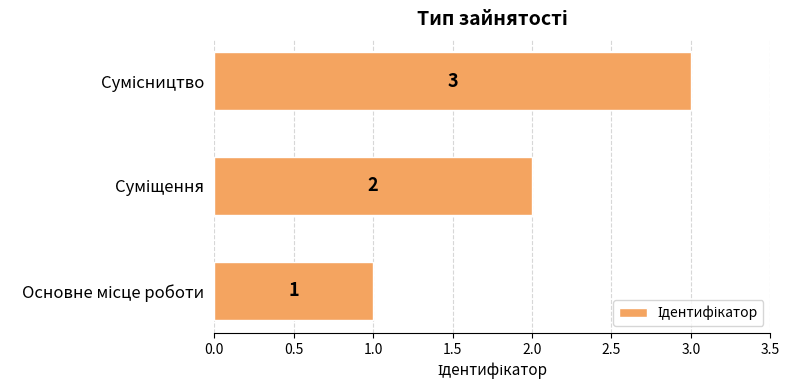

What is the difference between the maximum and minimum values?

2